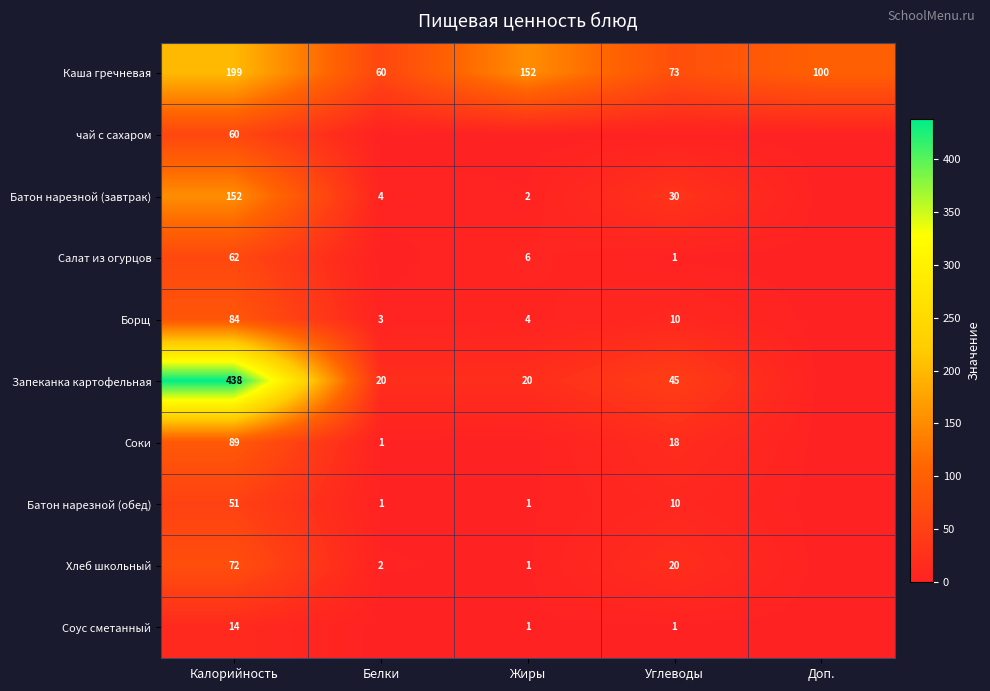

Between Доп. and Жиры, which is larger?

Жиры